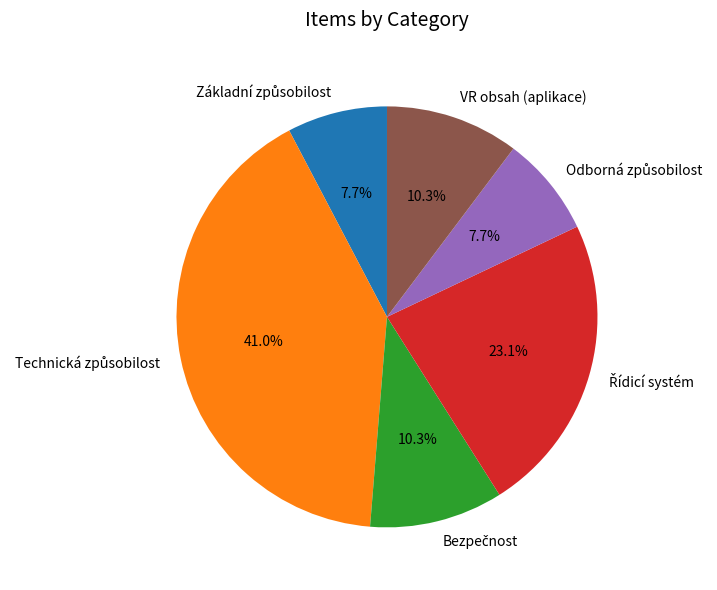

Does any single category account for the majority?

No